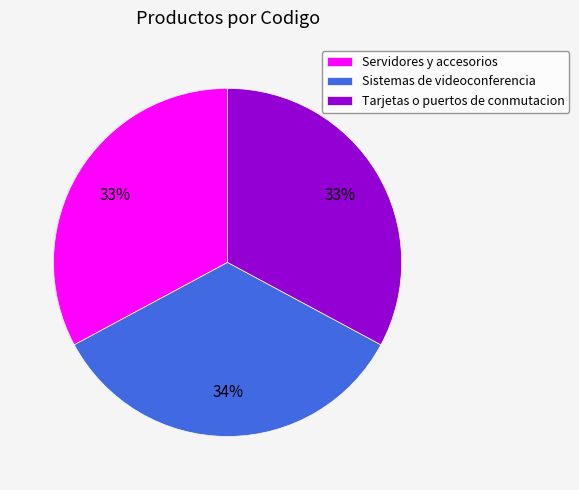

Approximately how many times larger is the value at Servidores y accesorios compared to Tarjetas o puertos de conmutacion?

1.0